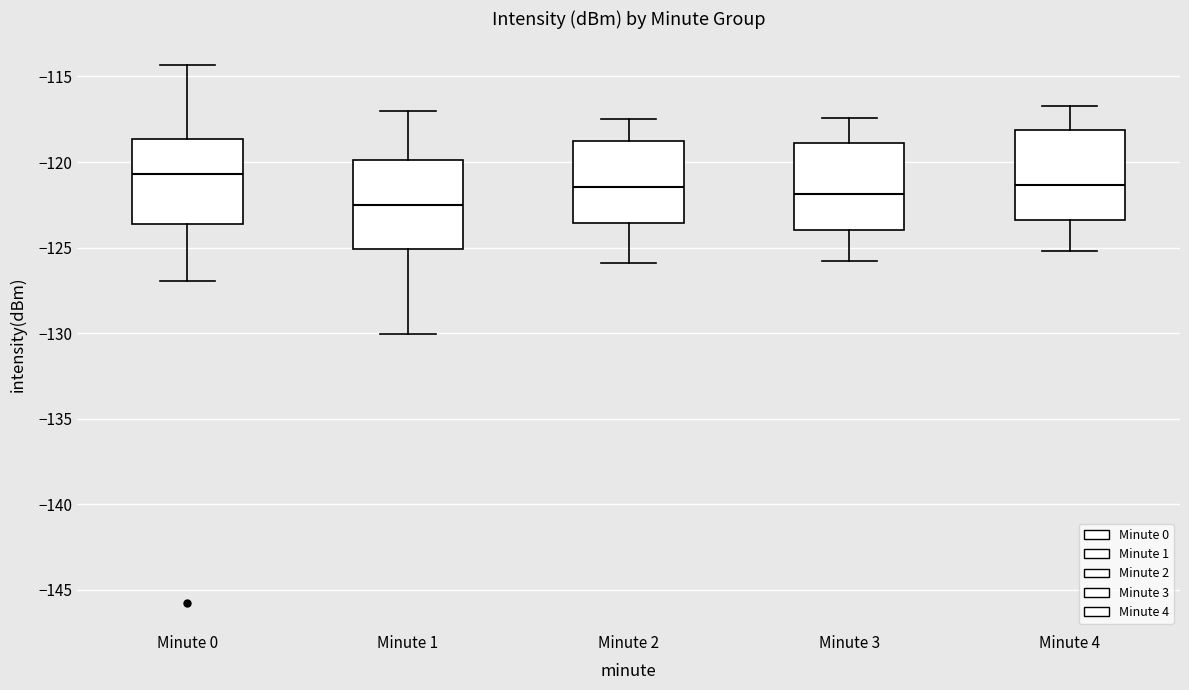

Reading left to right, transcribe this box plot: for each box, give where its median line is, the range the box spans, and where its two whiskers end, as read against the y-axis. The values are not printed on the chart, so give them approximately, as read against the axis.

Minute 0: median -120.5, box -123.5 to -118.5, whiskers -127.0 to -114.5
Minute 1: median -122.5, box -125.0 to -120.0, whiskers -130.0 to -117.0
Minute 2: median -121.5, box -123.5 to -118.5, whiskers -126.0 to -117.5
Minute 3: median -122.0, box -124.0 to -119.0, whiskers -126.0 to -117.5
Minute 4: median -121.5, box -123.5 to -118.0, whiskers -125.0 to -116.5